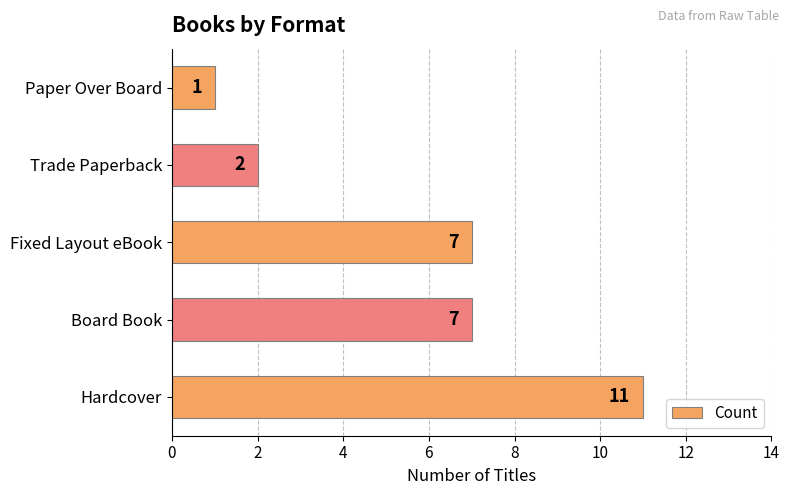

What is the change in value from Board Book to Paper Over Board?

-6